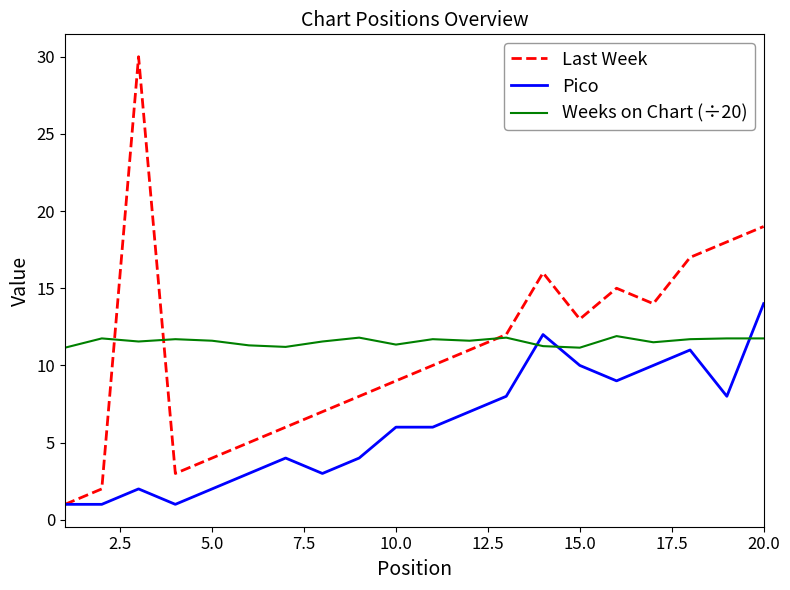

How many intersections are there between Weeks on Chart (÷20) and Last Week?

3